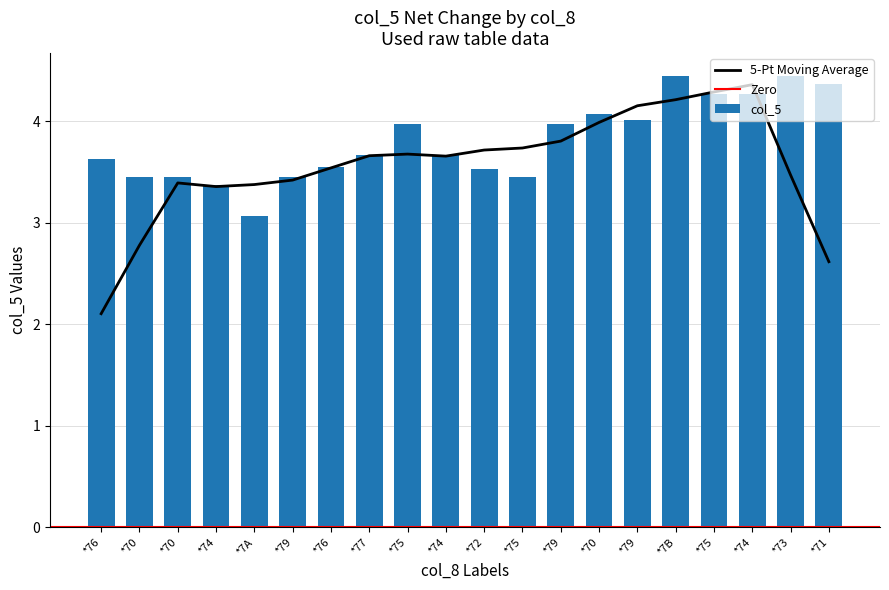

Where is the data nearest to the value 3?

*7A